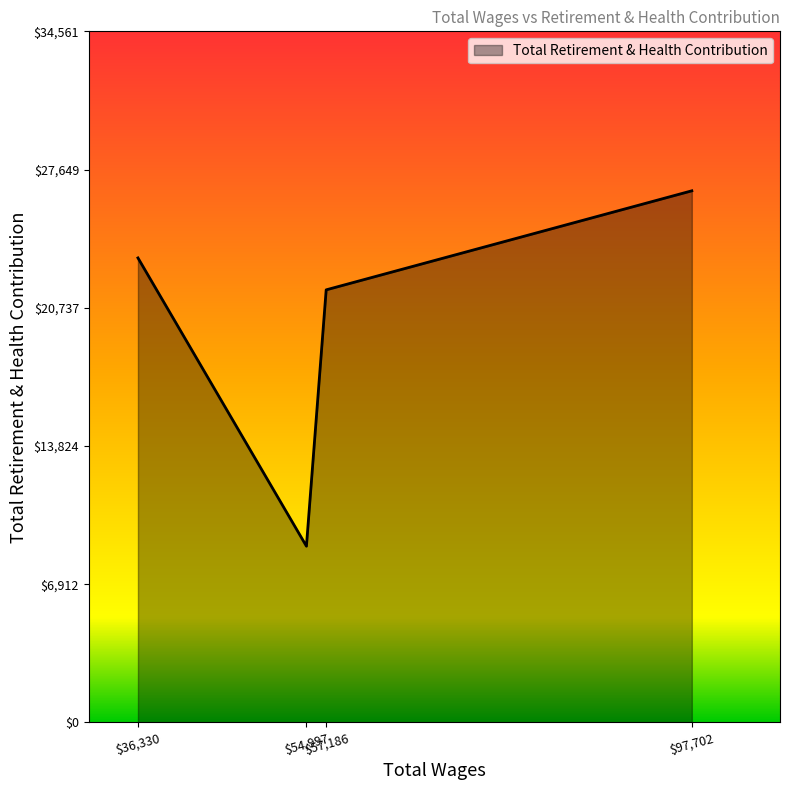

How many interior local valleys (lower than both neighbors) does the data have?

1